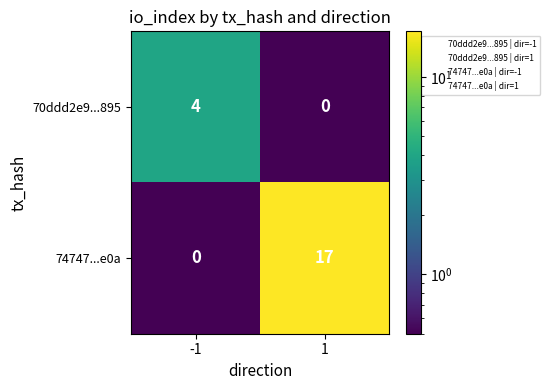

What is the sum of all 74747...e0a values?

17